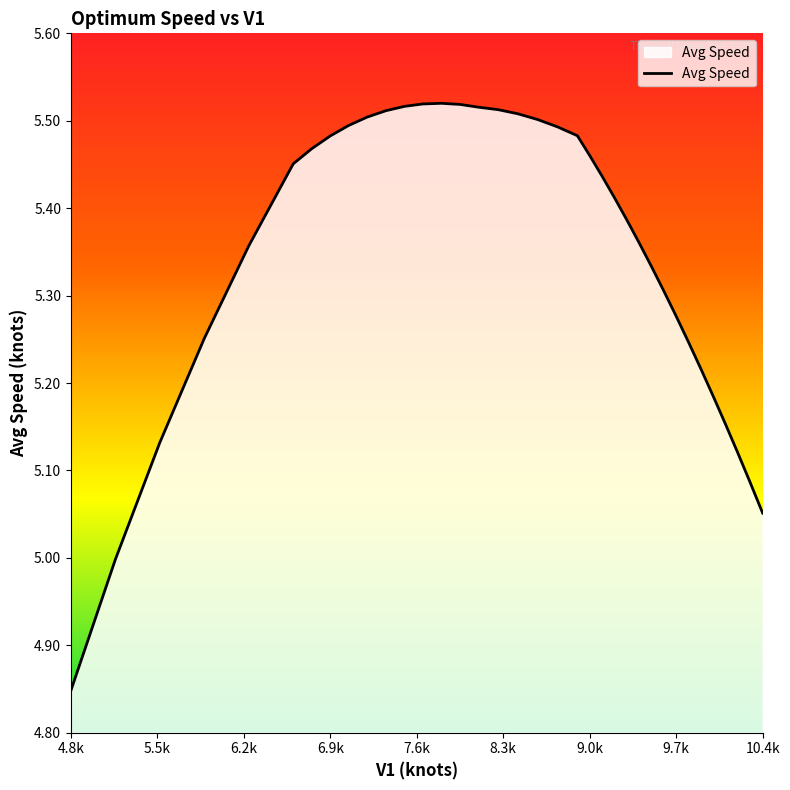

What is the difference between the maximum and minimum values?

0.7